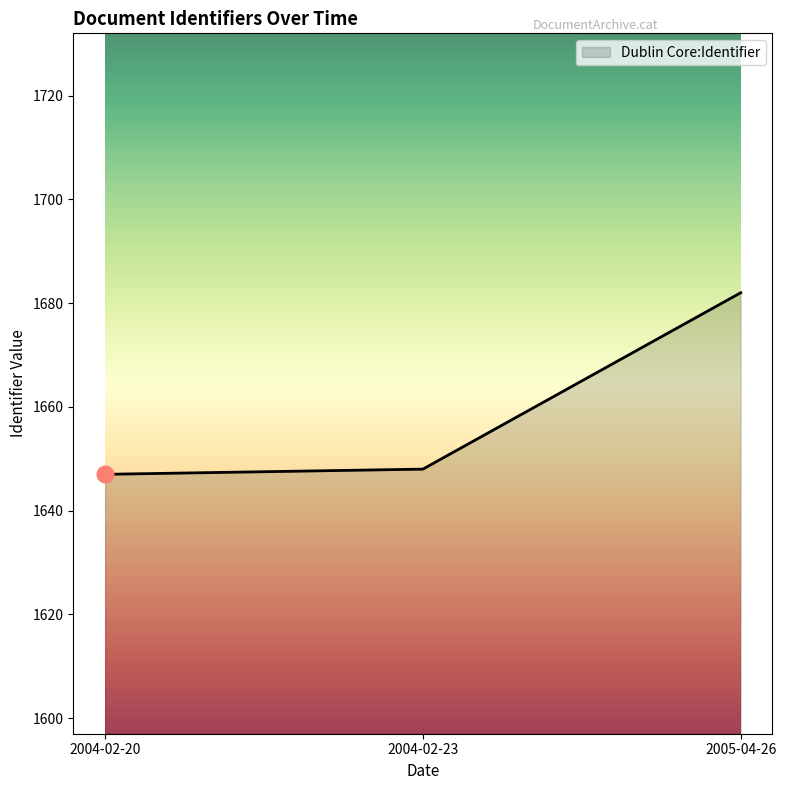

At which label is the value closest to 1664?

2004-02-23